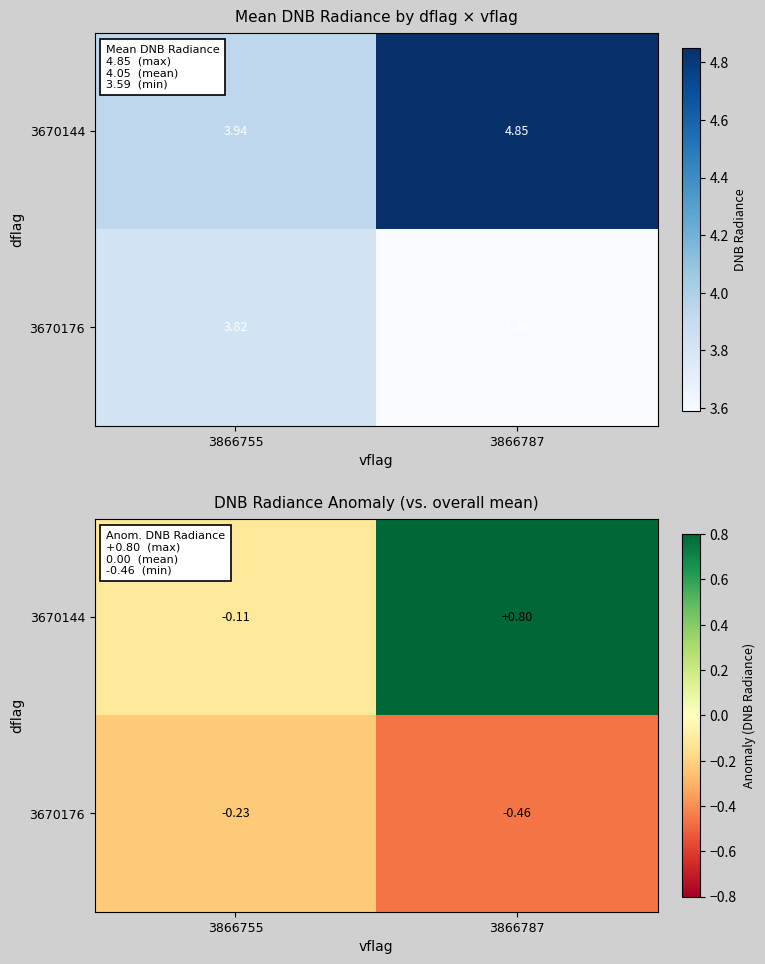

What is the total value across all series at 3866787?

0.3